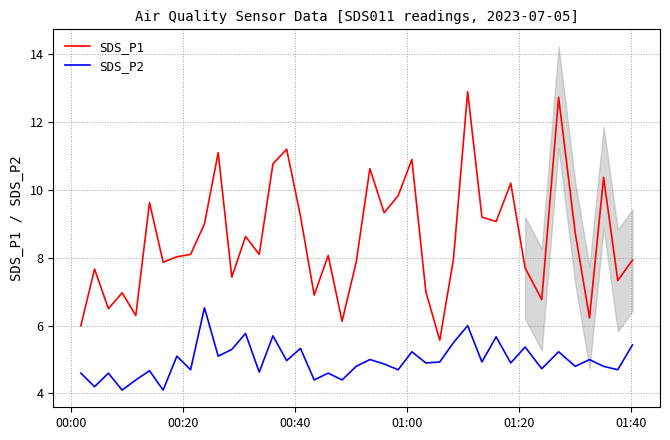

What is the minimum value shown in the chart?

4.1